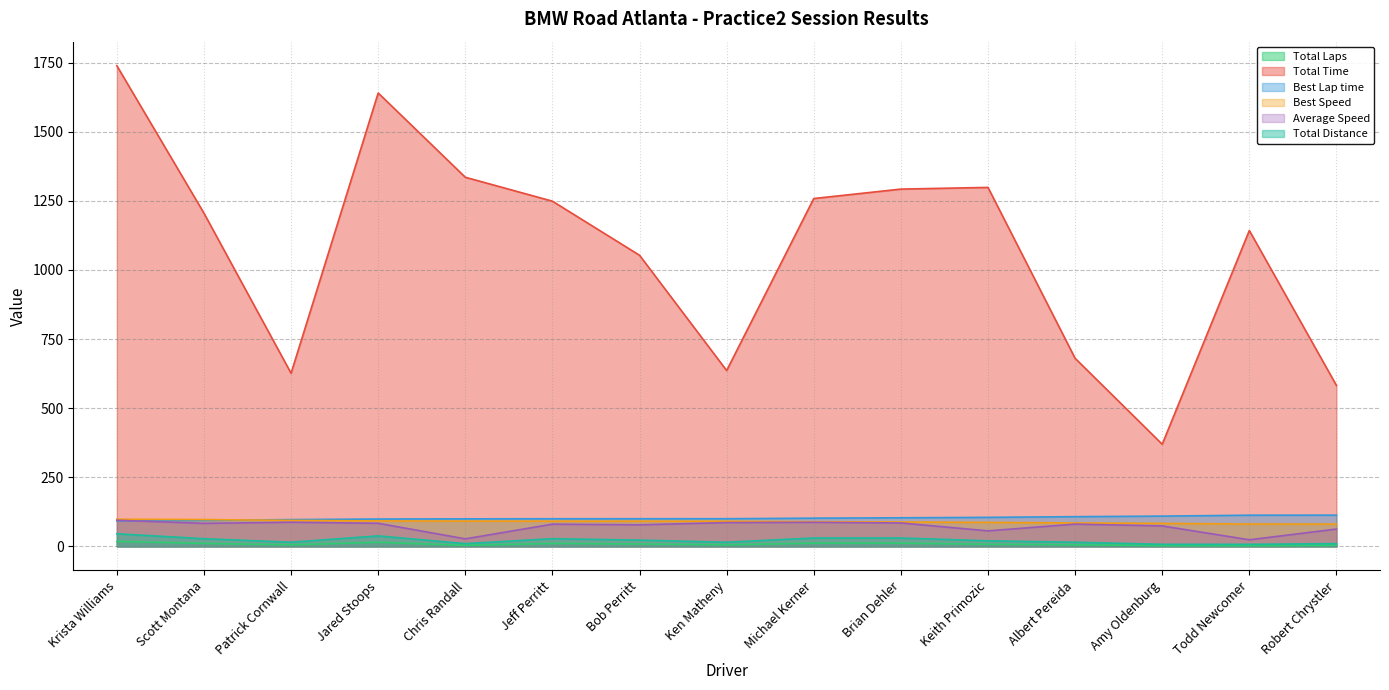

Which series has the largest total across all categories?

Total Time